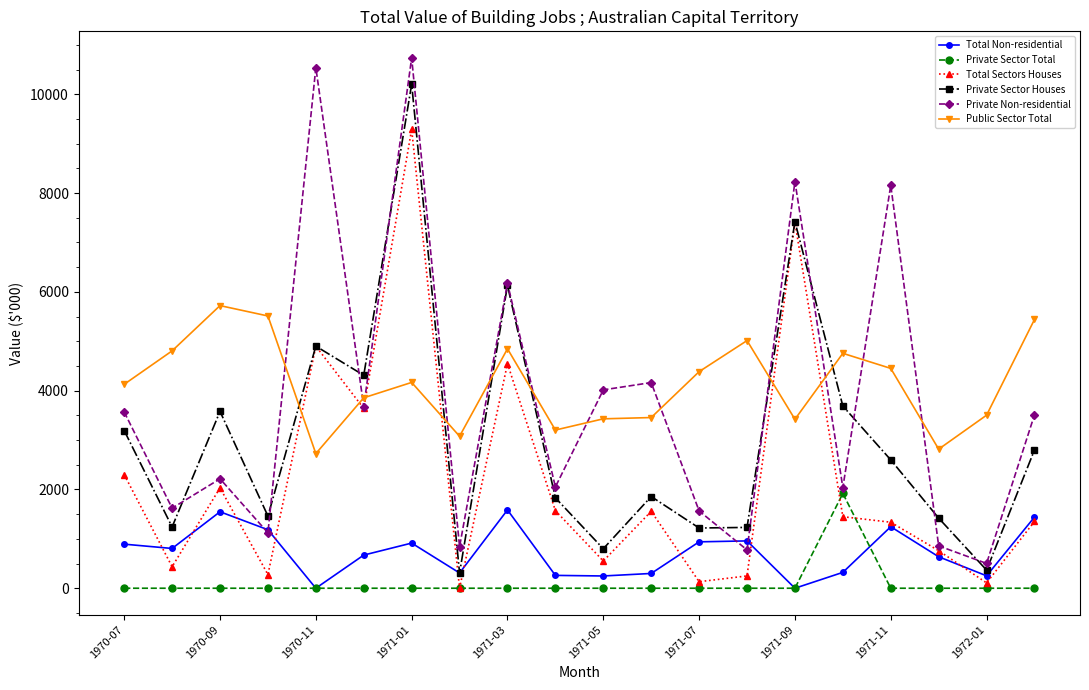

What is the difference between the maximum and second lowest values in the Private Sector Houses series?

9837